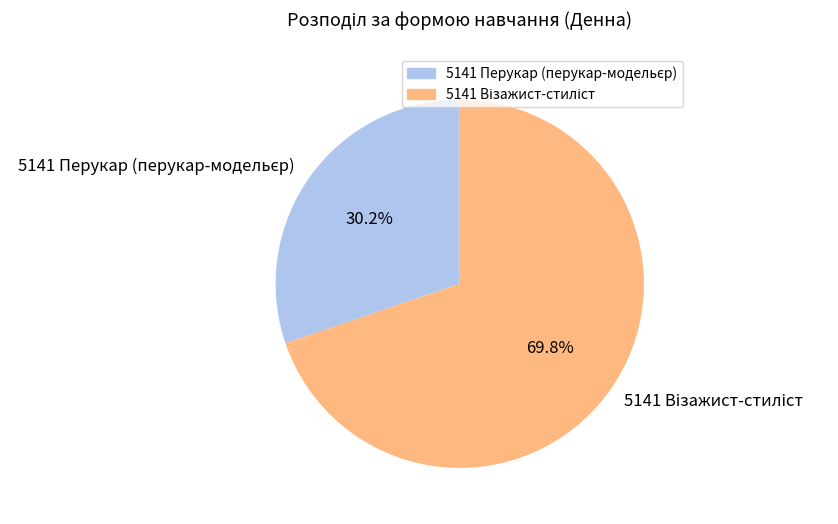

Does any single category account for the majority?

Yes